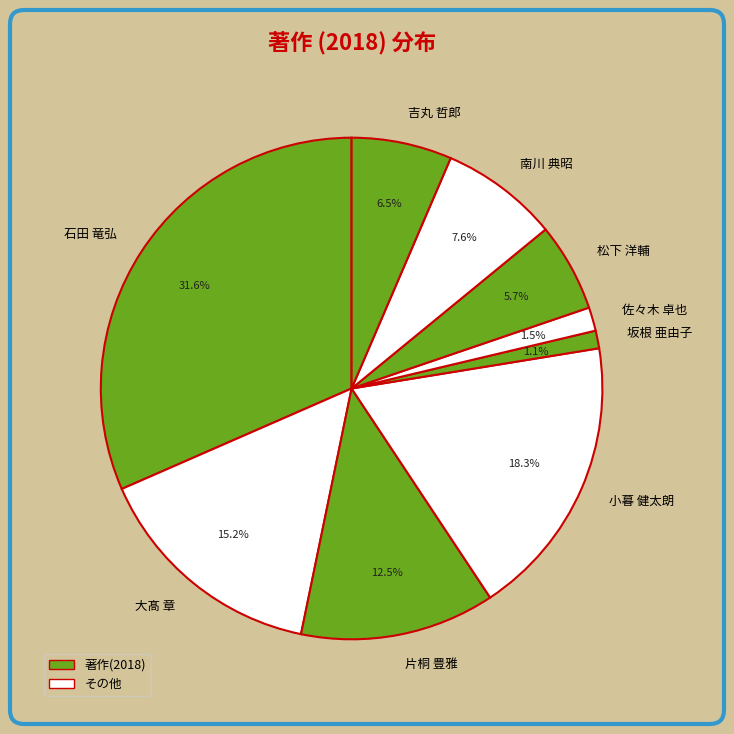

Do 小暮 健太朗 and 佐々木 卓也 together represent more than half of the pie?

No